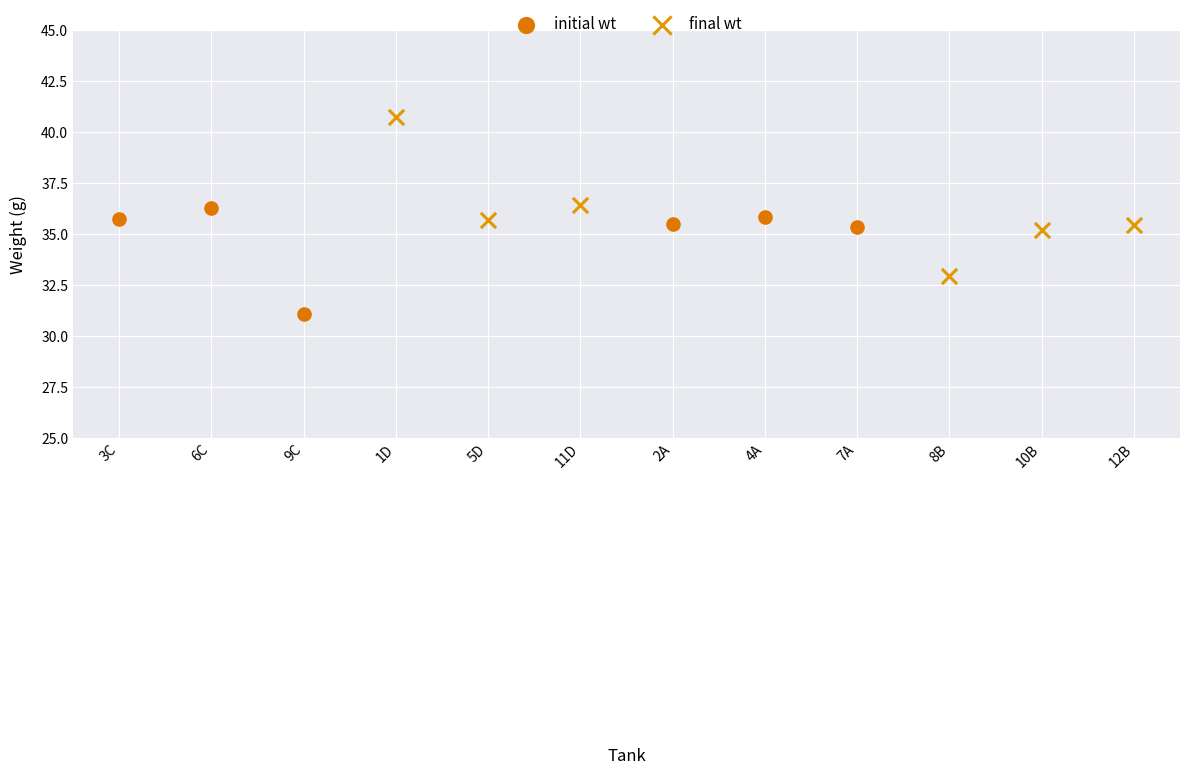

Which series has the largest Y range (max minus min)?

final wt